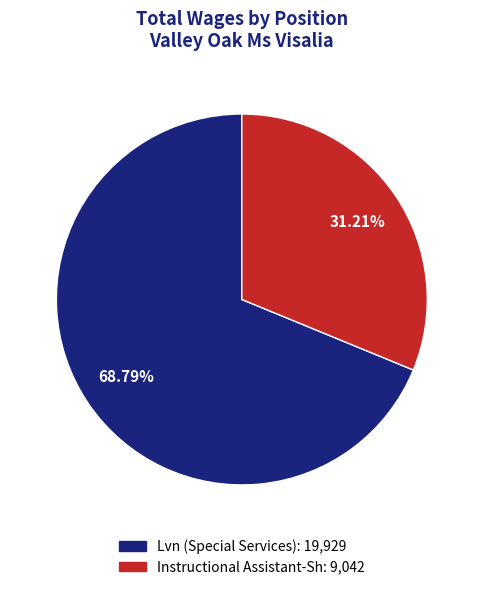

What percentage is the Instructional Assistant-Sh slice, to the nearest percent?

31%